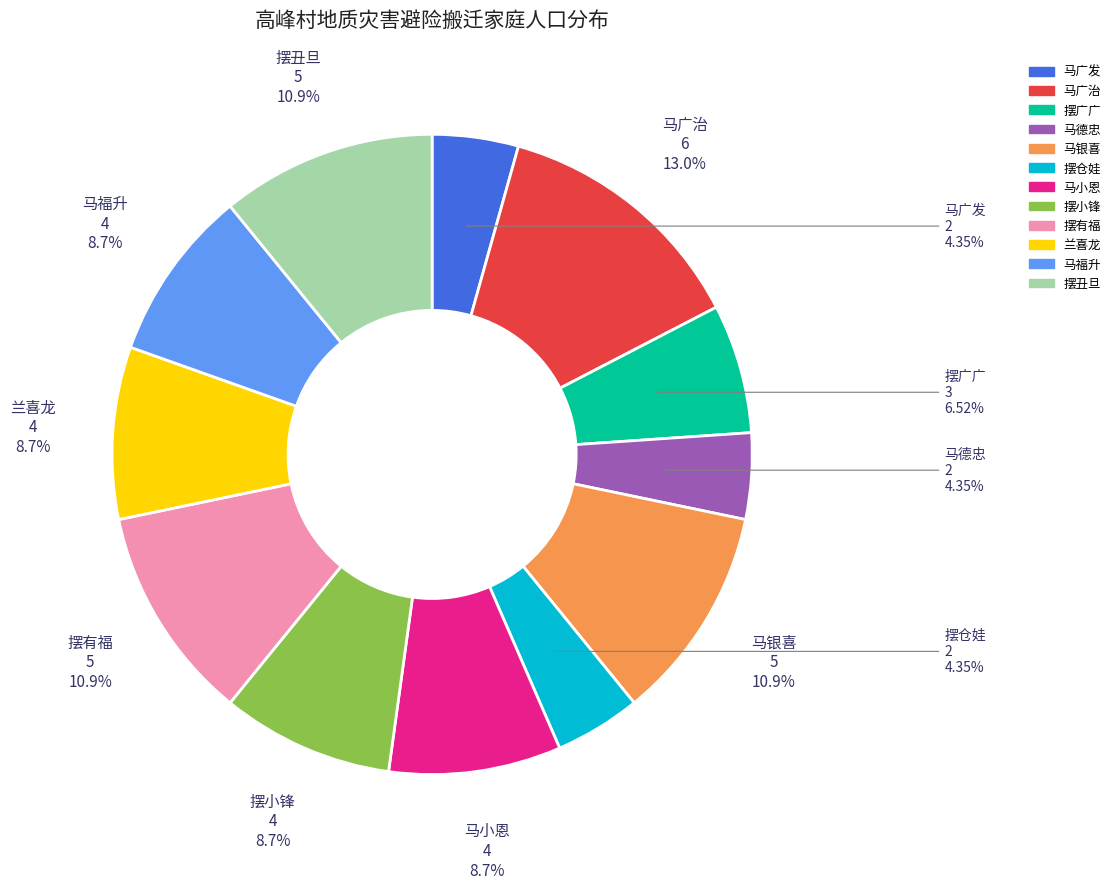

Do 马小恩 and 马德忠 together represent more than half of the pie?

No